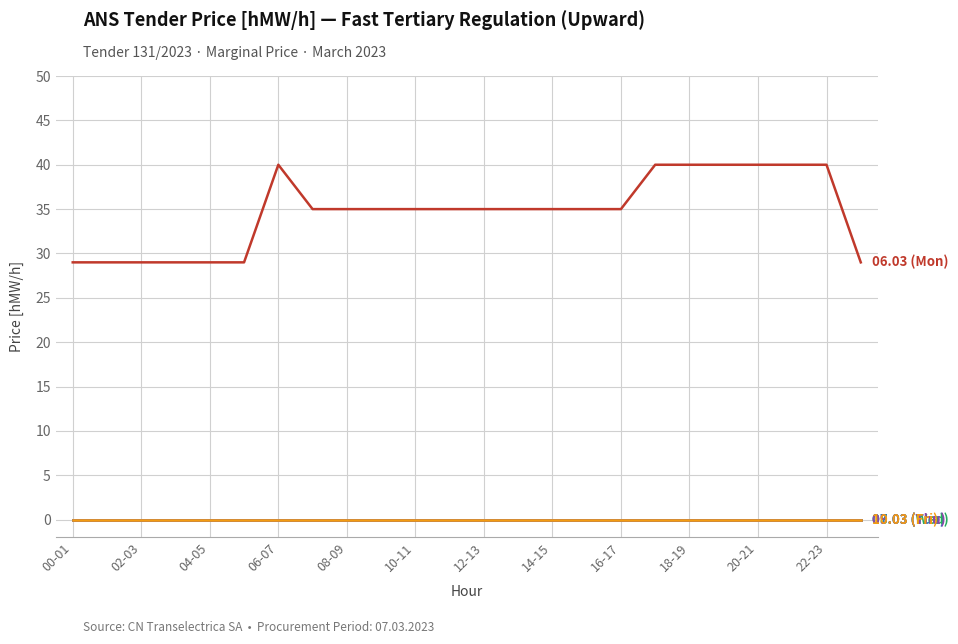

Does the chart have visible grid lines?

Yes